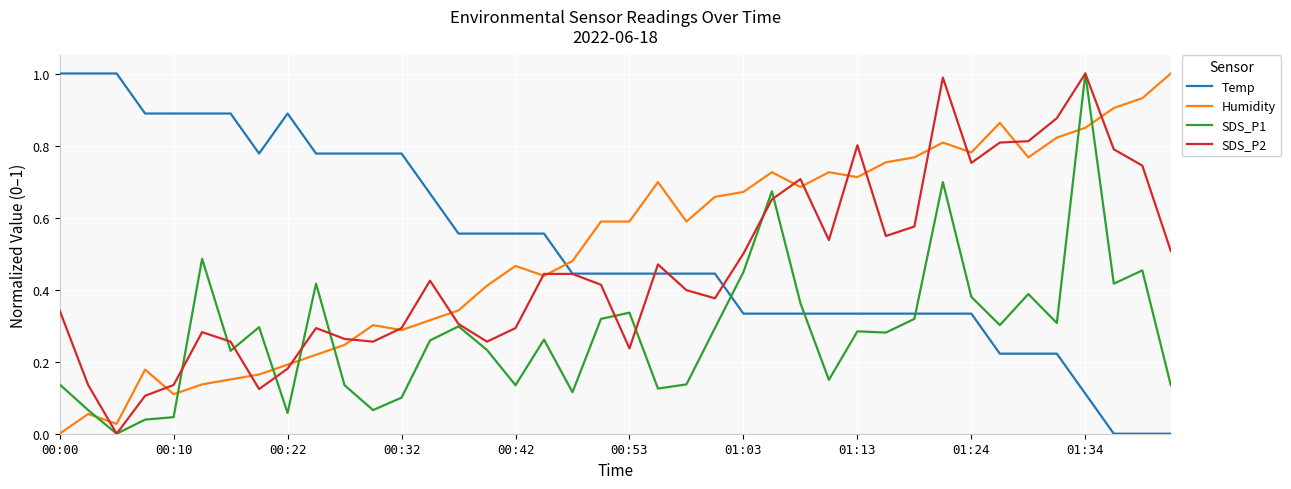

How many categories are shown in the chart?

40